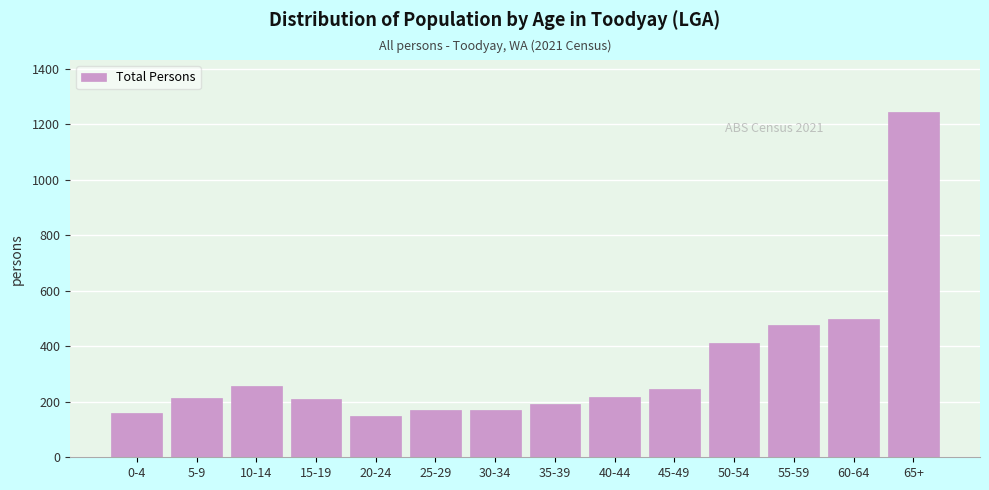

What is the difference between the maximum and minimum values?

1095